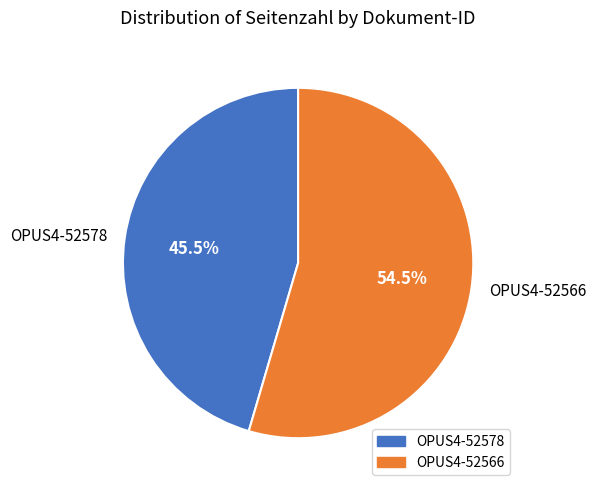

How many segments does this pie chart have?

2